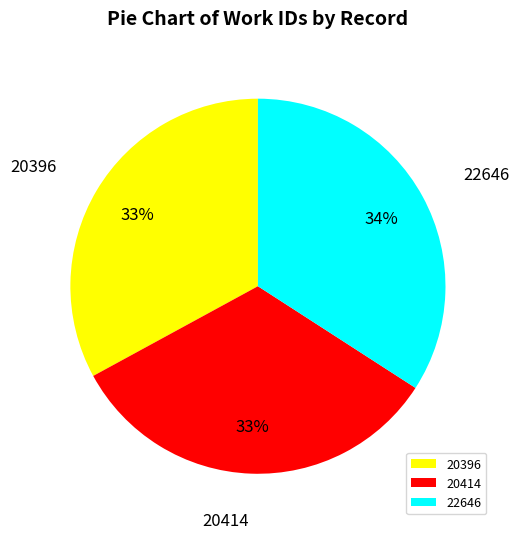

What is the ratio of the value at 22646 to the value at 20396?

1.0